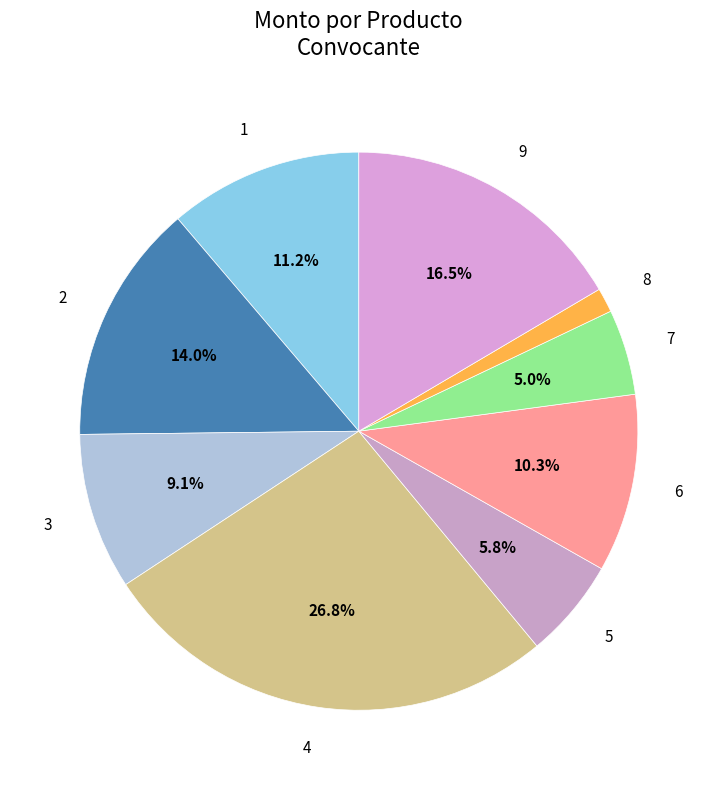

To the nearest percent, what is the difference between the largest and smallest slice percentages?

25%